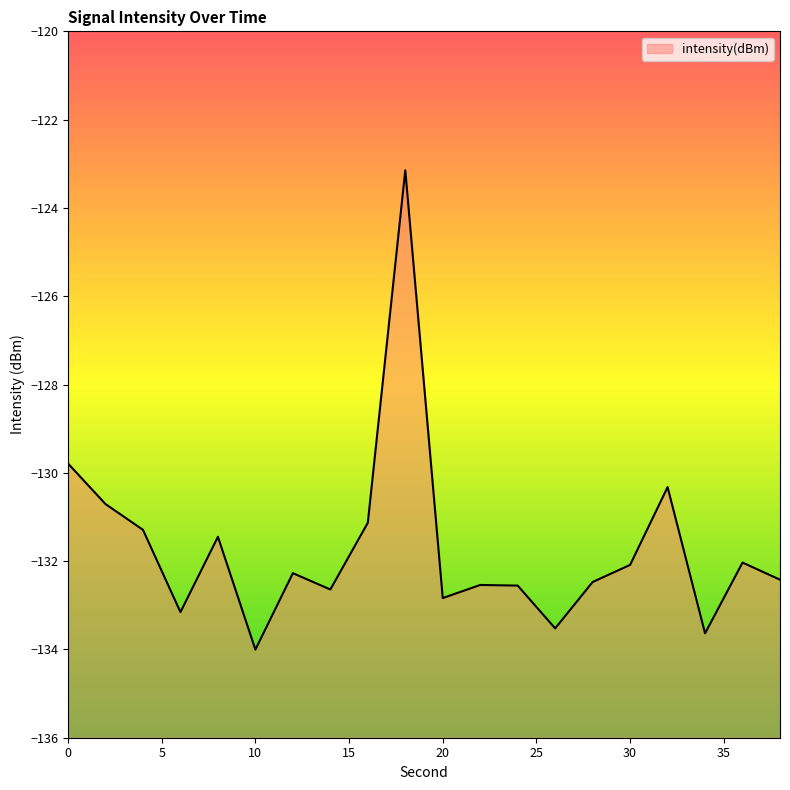

Does the chart have visible grid lines?

No